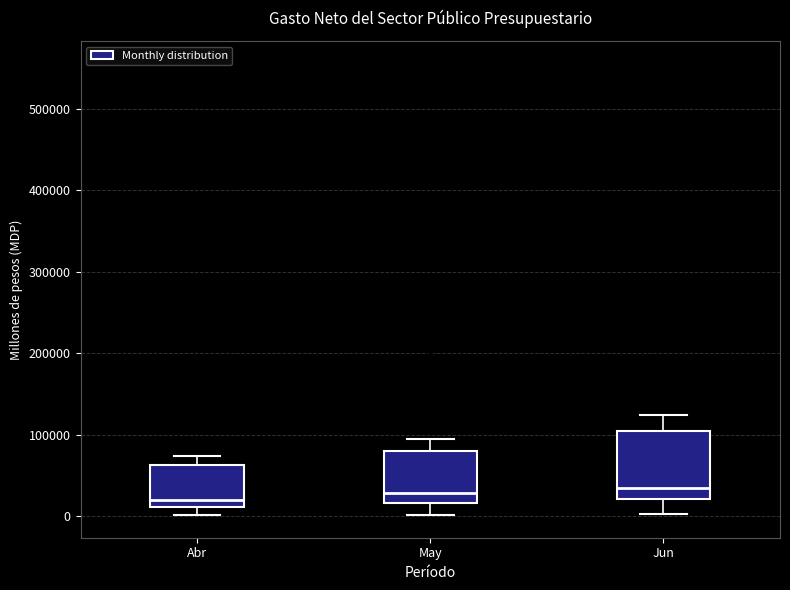

Where does the median line of the box for Abr sit on the y-axis? The values are not printed on the chart, so give them approximately, as read against the axis.

20000